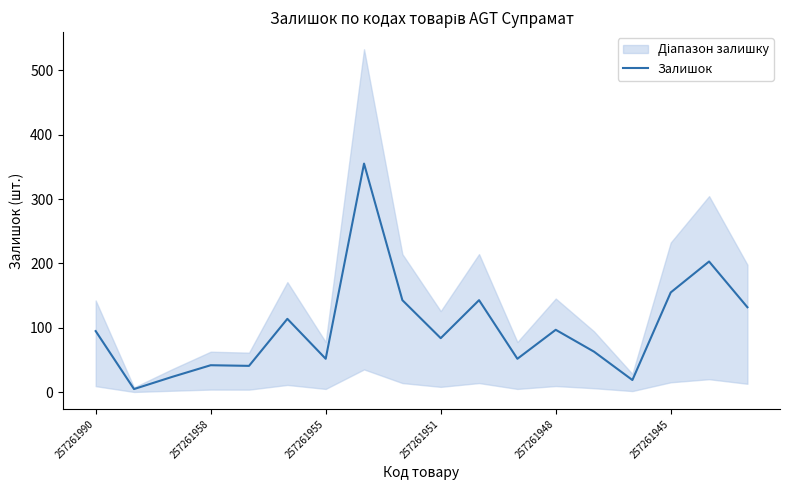

What is the smallest value displayed?

5